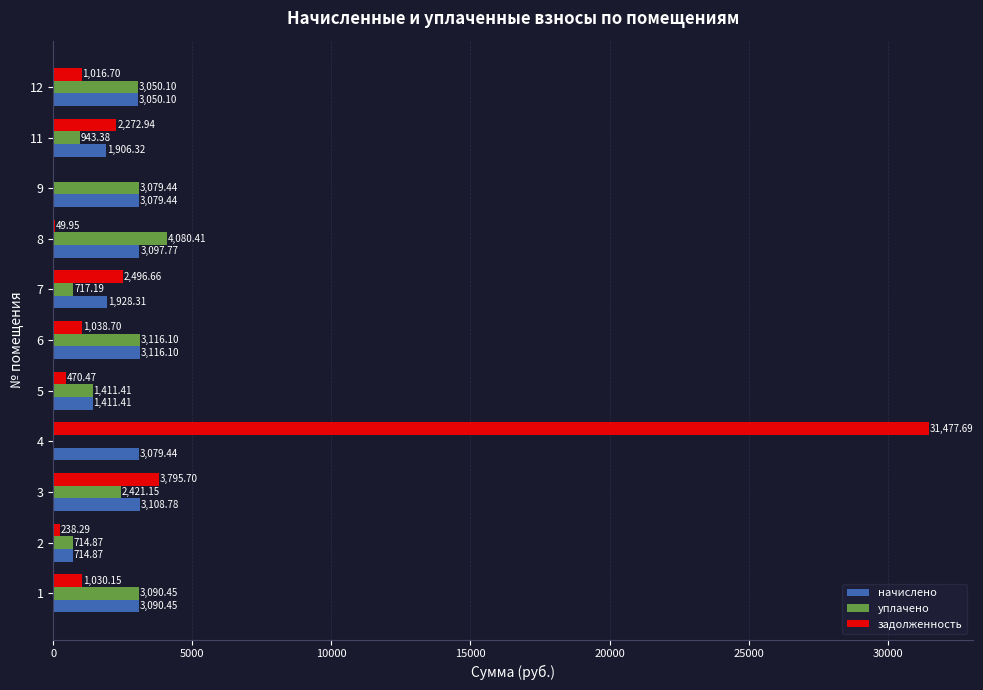

At which category is the sum across all series the highest?

4